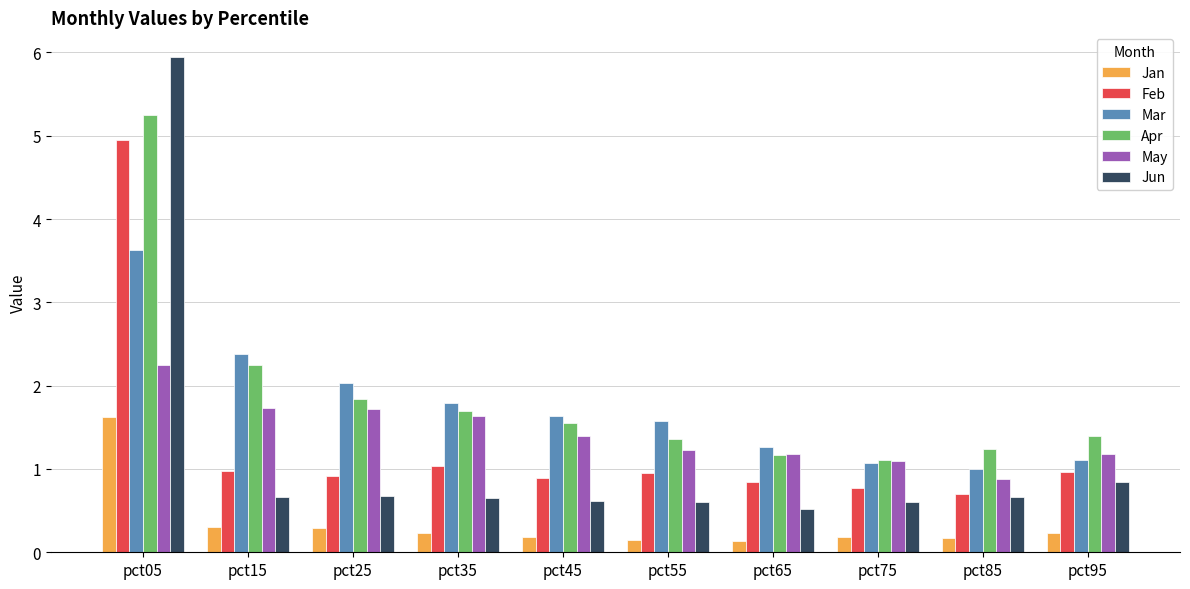

What are all the series names shown in the legend?

Jan, Feb, Mar, Apr, May, Jun